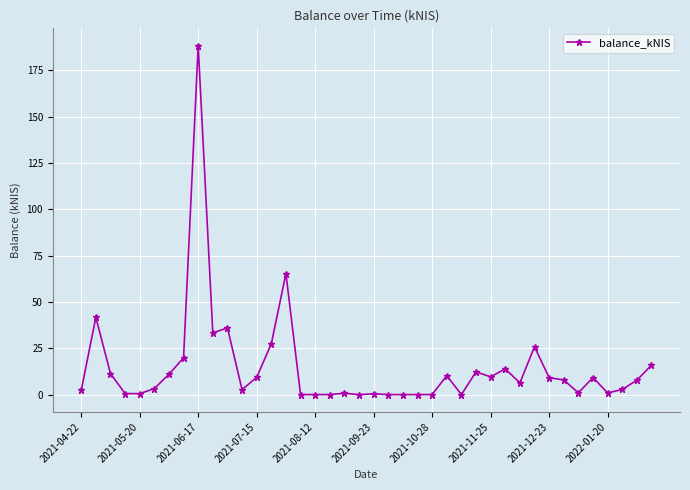

What is the sum of all values?

586.7